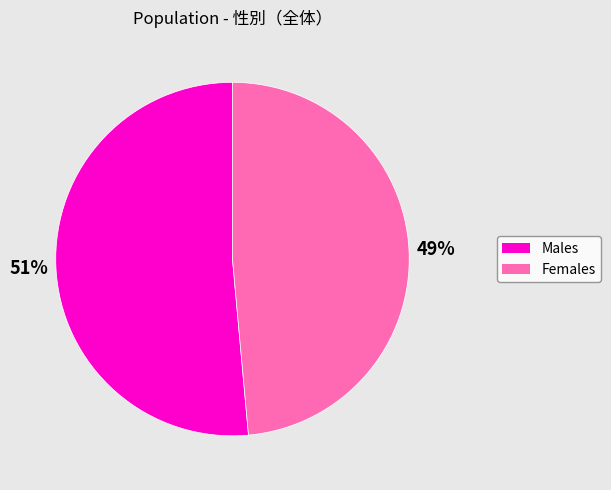

To the nearest percent, what is the average slice percentage?

50%